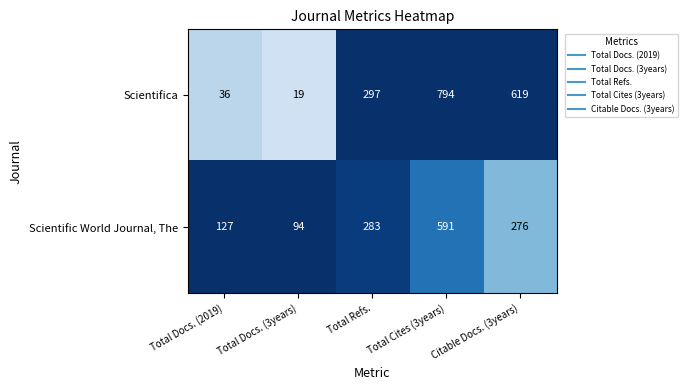

Read the Scientifica value at Total Docs. (2019).

36